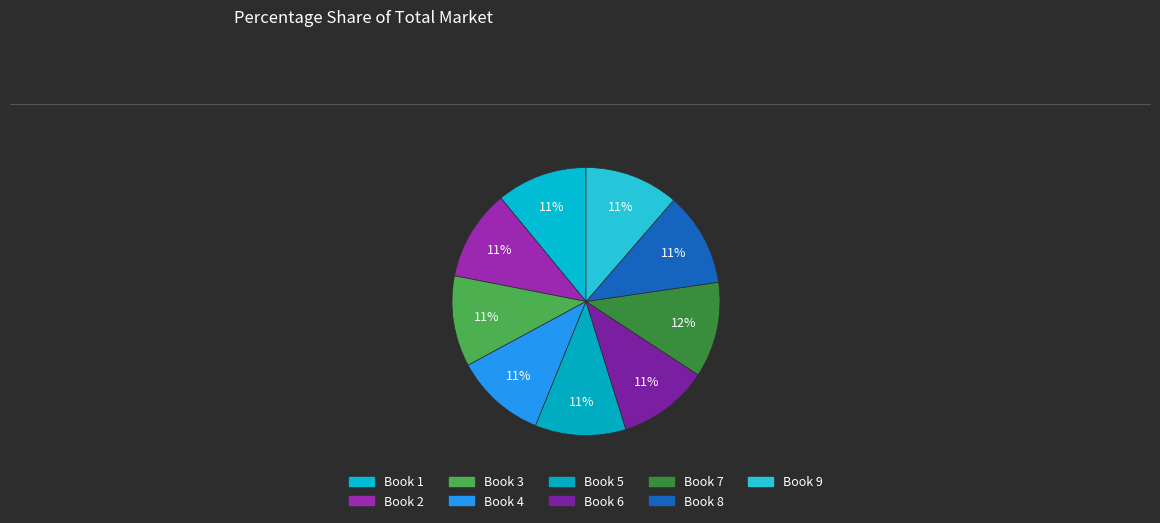

How many slices are in this pie chart?

9